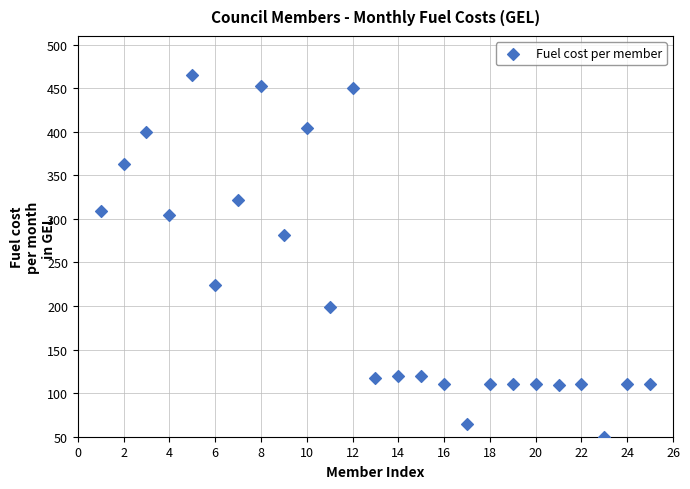

What is the range of Y values (max minus min)?

415.0